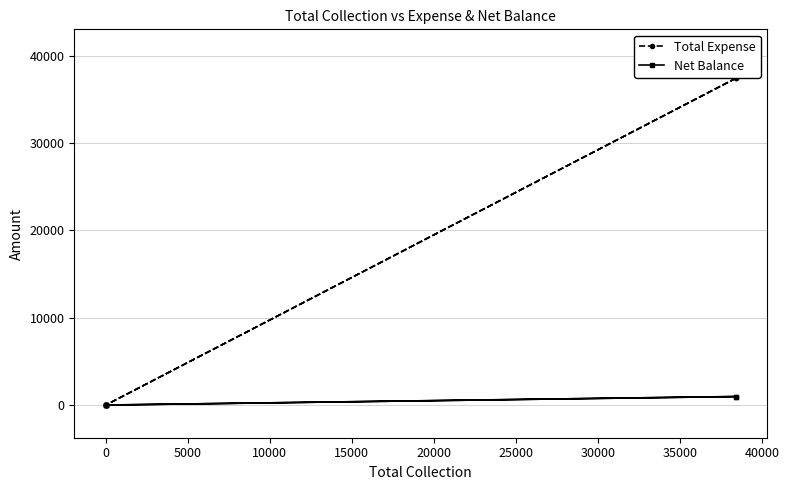

Is this an area chart (filled region under the line)?

No